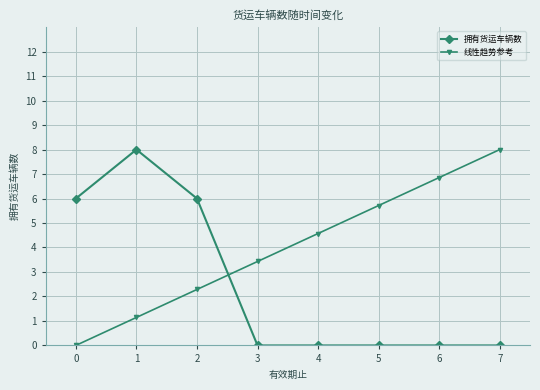

What is the approximate value of 拥有货运车辆数 at 0?

6.0